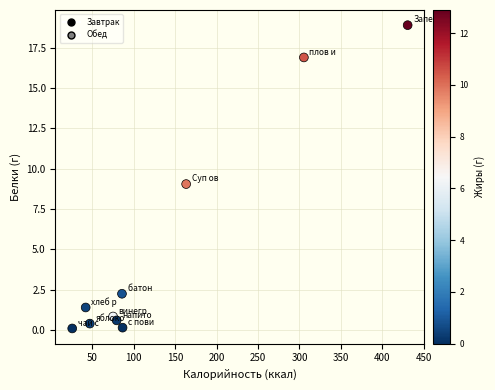

What is the range of X values (max minus min)?

404.7